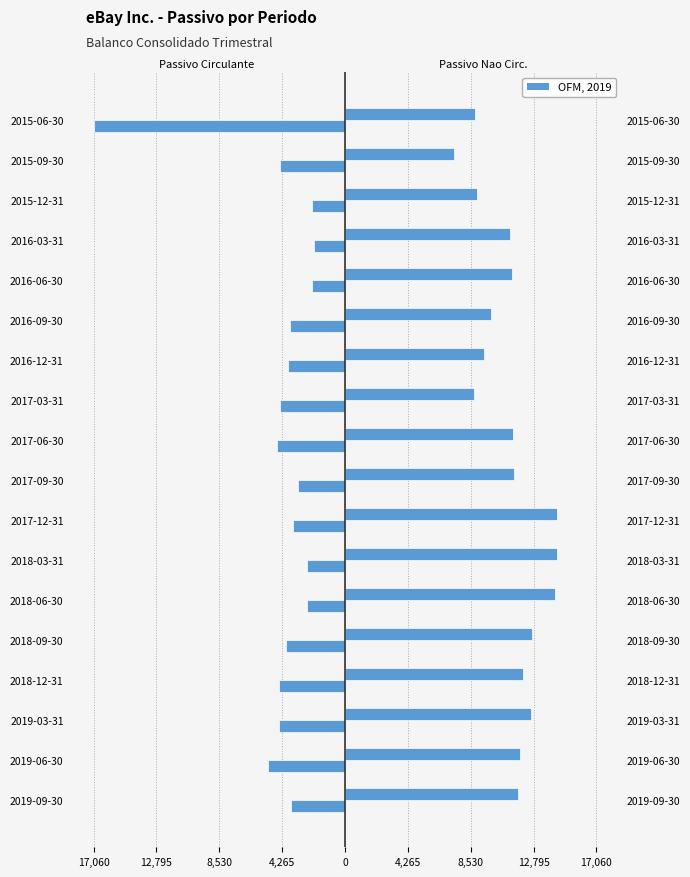

What is the spread (max minus min) of values at 2016-03-31?

13291